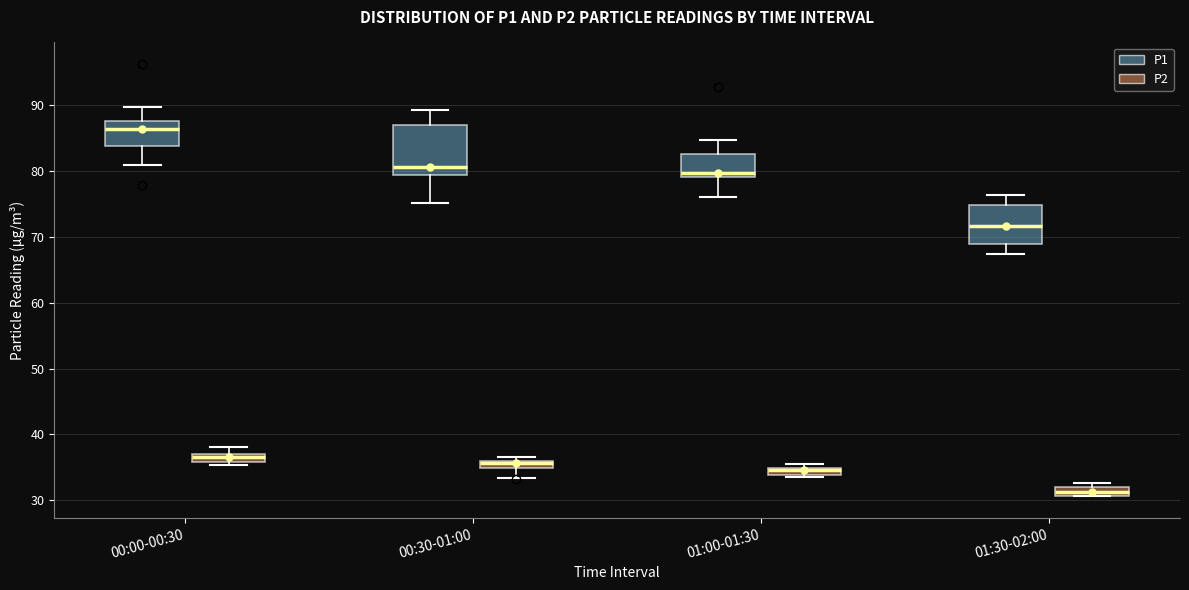

Where is the upper edge of the box for 01:00-01:30 (P2) on the y-axis? The values are not printed on the chart, so give them approximately, as read against the axis.

35